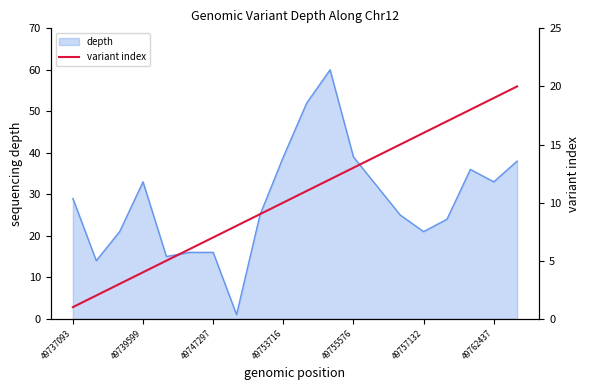

Is it true that the value at 8 is 15?

False